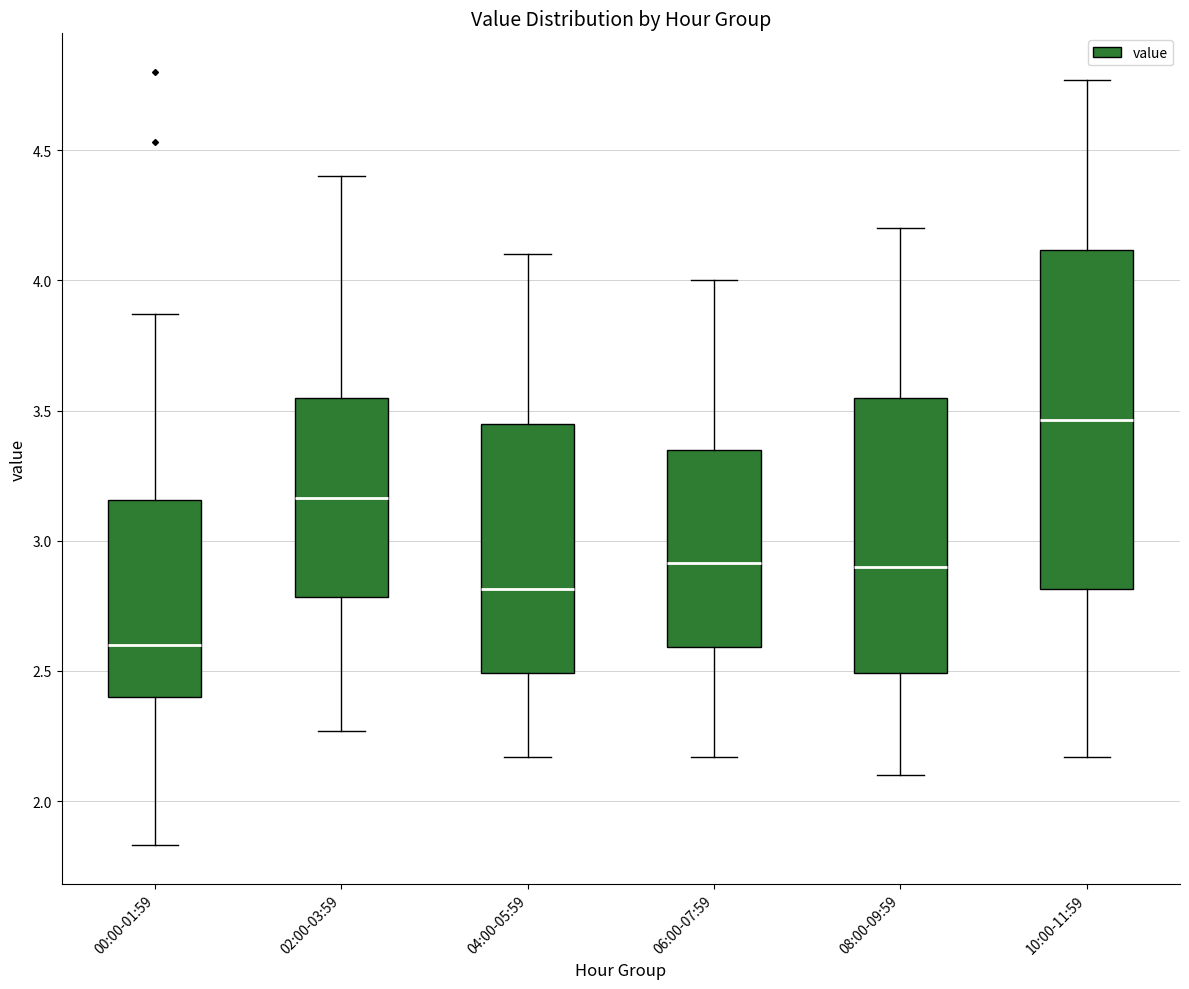

Reading left to right, transcribe this box plot: for each box, give where its median line is, the range the box spans, and where its two whiskers end, as read against the y-axis. The values are not printed on the chart, so give them approximately, as read against the axis.

00:00-01:59: median 2.60, box 2.40 to 3.15, whiskers 1.85 to 3.85
02:00-03:59: median 3.15, box 2.80 to 3.55, whiskers 2.25 to 4.40
04:00-05:59: median 2.80, box 2.50 to 3.45, whiskers 2.15 to 4.10
06:00-07:59: median 2.90, box 2.60 to 3.35, whiskers 2.15 to 4.00
08:00-09:59: median 2.90, box 2.50 to 3.55, whiskers 2.10 to 4.20
10:00-11:59: median 3.45, box 2.80 to 4.10, whiskers 2.15 to 4.75